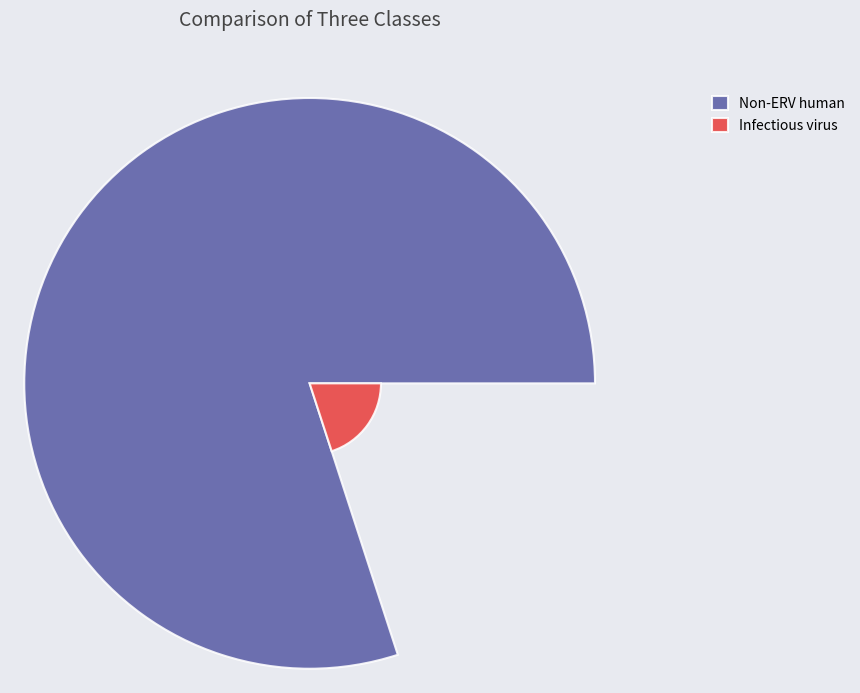

Which slice represents more than half of the pie?

Non-ERV human